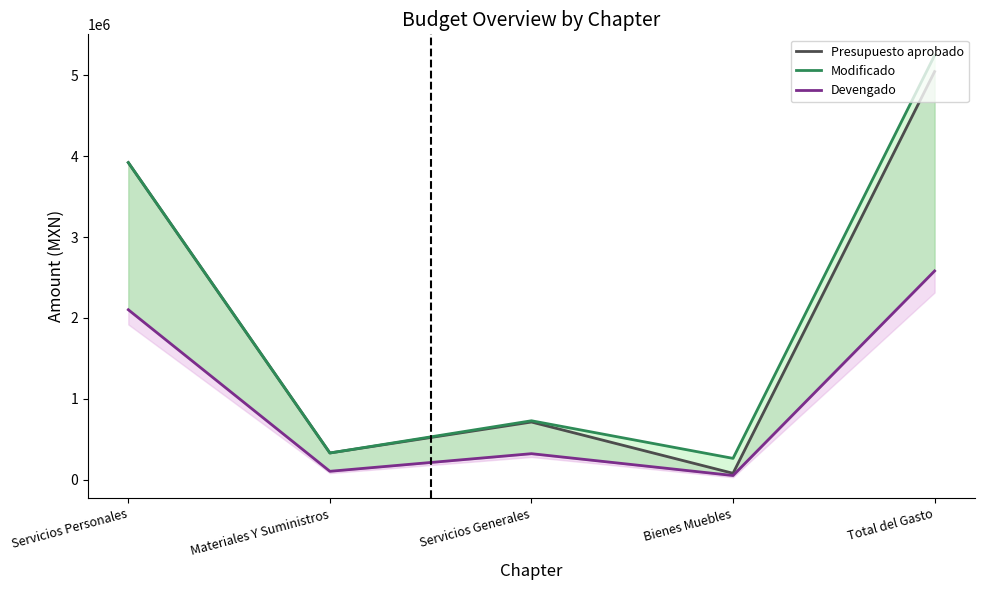

How many values in the Presupuesto aprobado series exceed 713640?

2